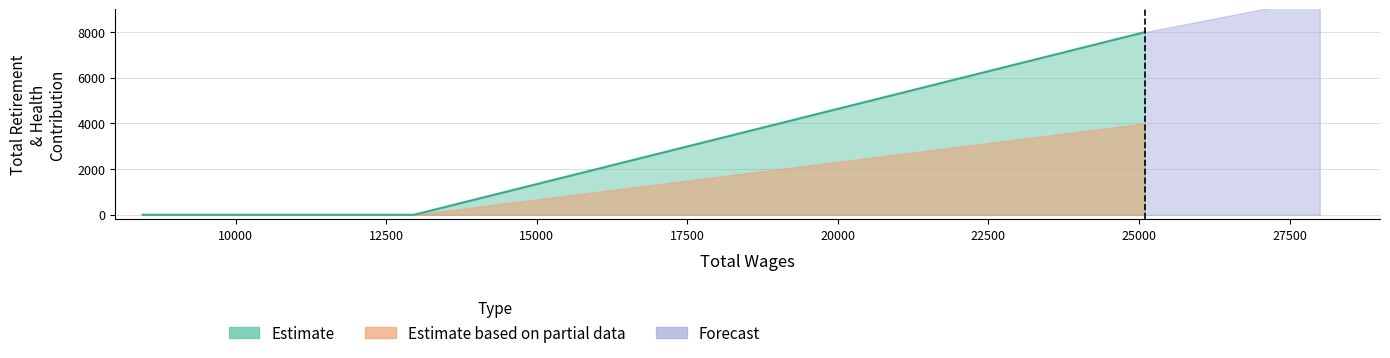

Which series has the largest total across all categories?

Estimate